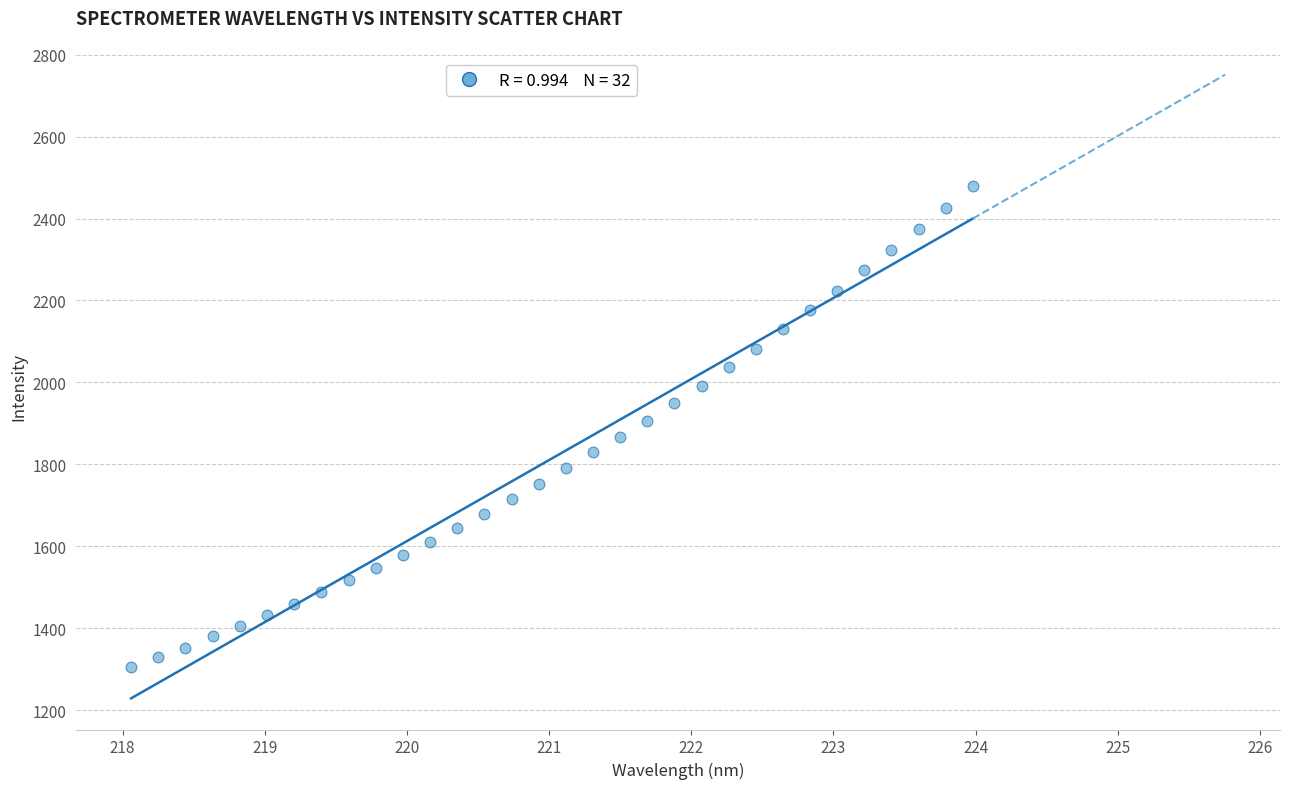

What is the range of Y values (max minus min)?

1174.0